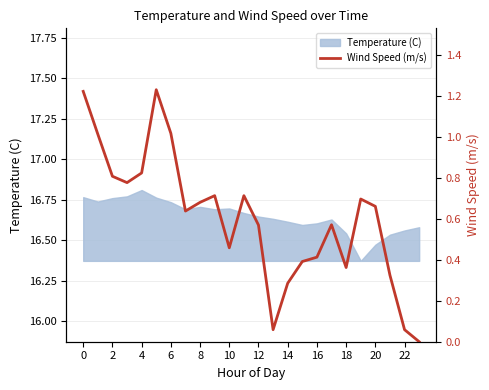

What is the maximum value shown in the chart?

1.2